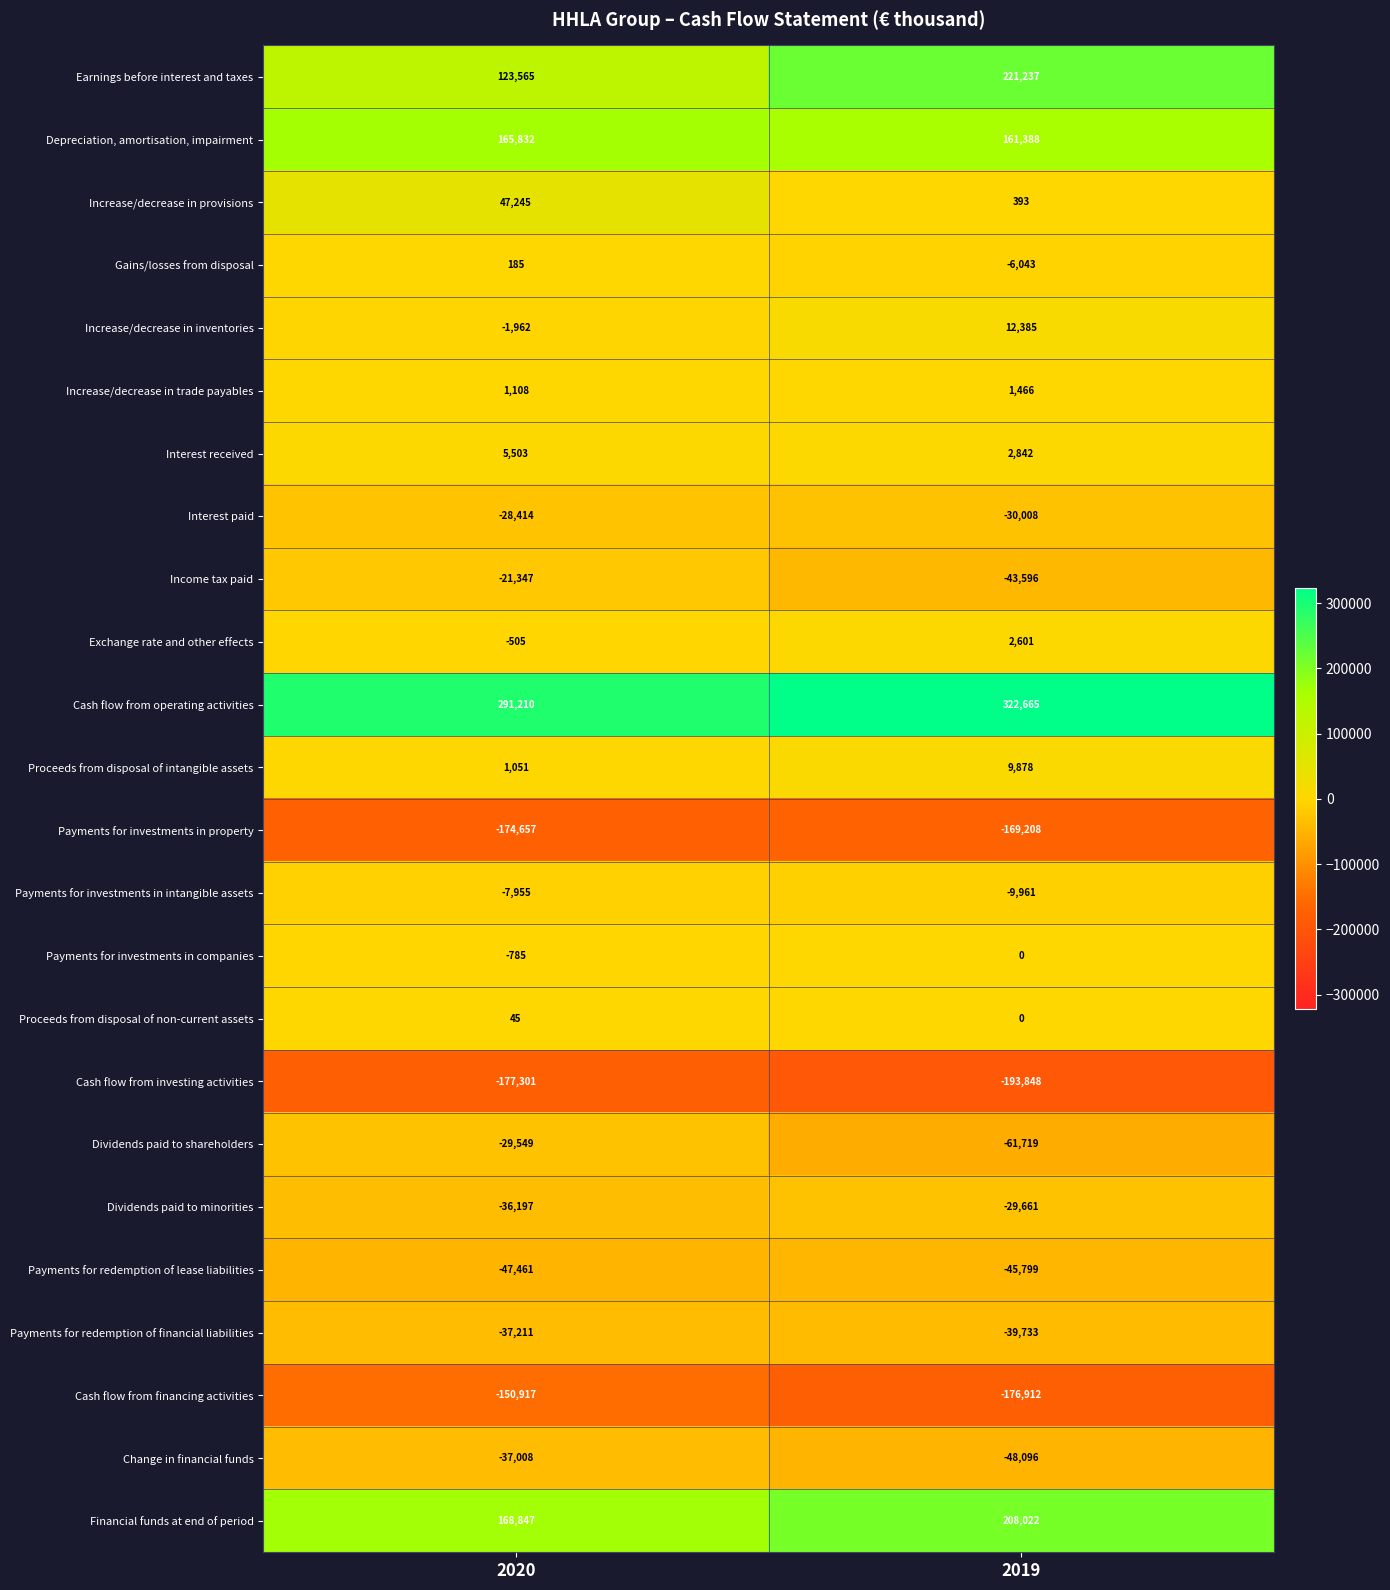

Rank the series by their maximum value, from lowest to highest.

Cash flow from investing activities, Payments for investments in property, Cash flow from financing activities, Payments for redemption of lease liabilities, Payments for redemption of financial liabilities, Change in financial funds, Dividends paid to minorities, Dividends paid to shareholders, Interest paid, Income tax paid, Payments for investments in intangible assets, Payments for investments in companies, Proceeds from disposal of non-current assets, Gains/losses from disposal, Increase/decrease in trade payables, Exchange rate and other effects, Interest received, Proceeds from disposal of intangible assets, Increase/decrease in inventories, Increase/decrease in provisions, Depreciation, amortisation, impairment, Financial funds at end of period, Earnings before interest and taxes, Cash flow from operating activities